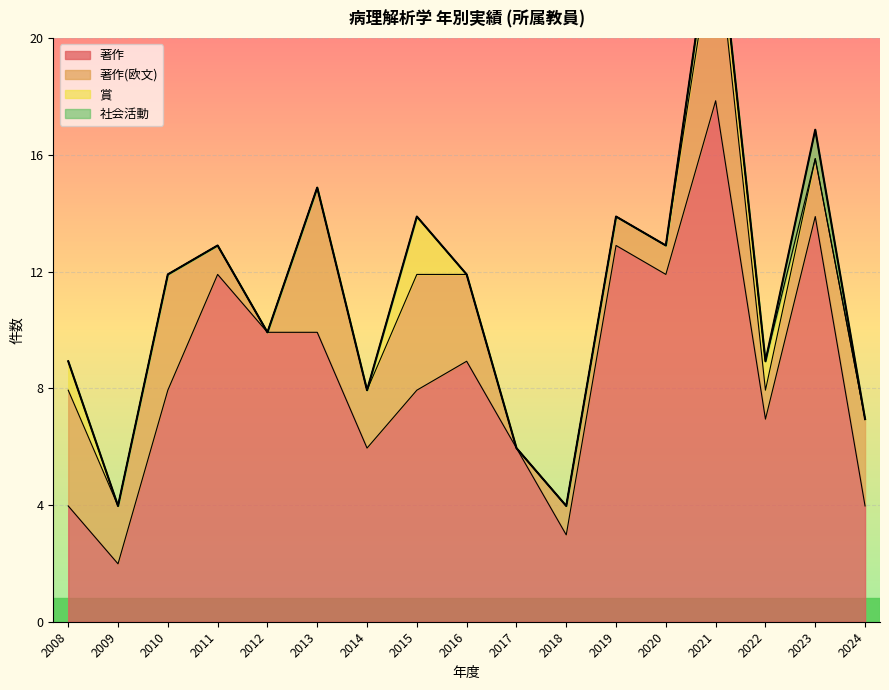

Rank the series by their maximum value, from lowest to highest.

社会活動, 賞, 著作(欧文), 著作